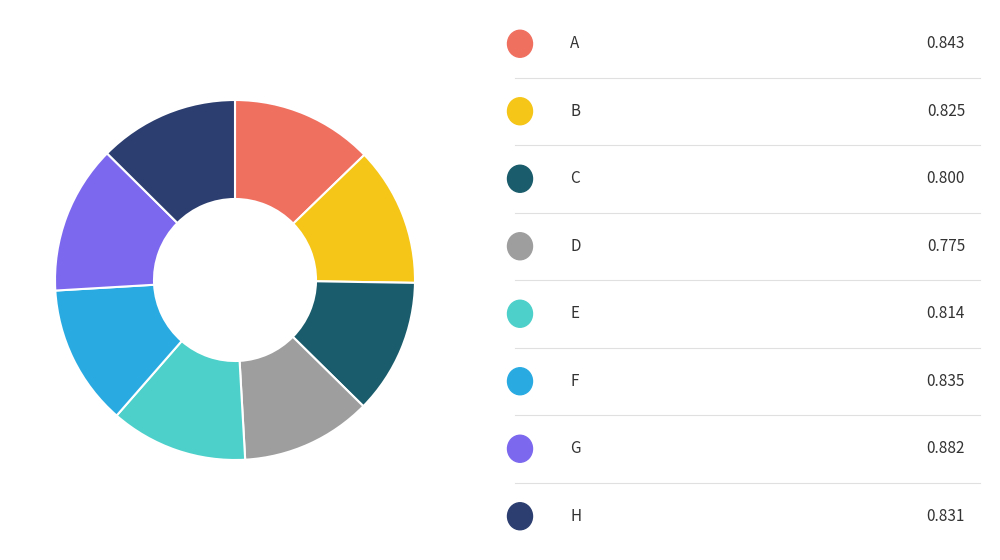

How many segments does this pie chart have?

8